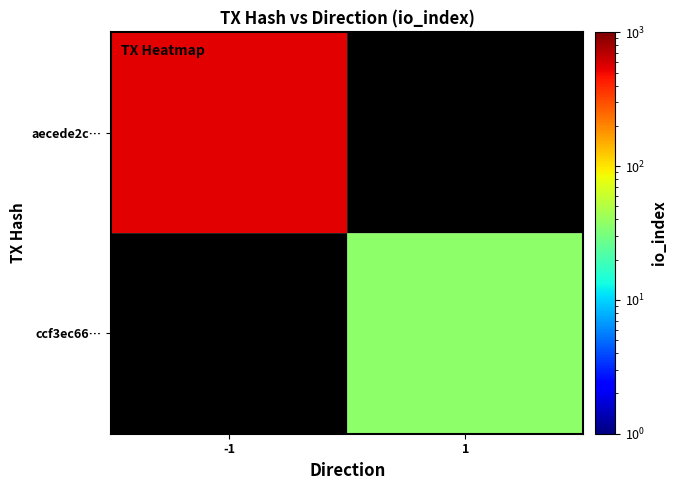

Rank the series by their average value, from highest to lowest.

aecede2c…, ccf3ec66…